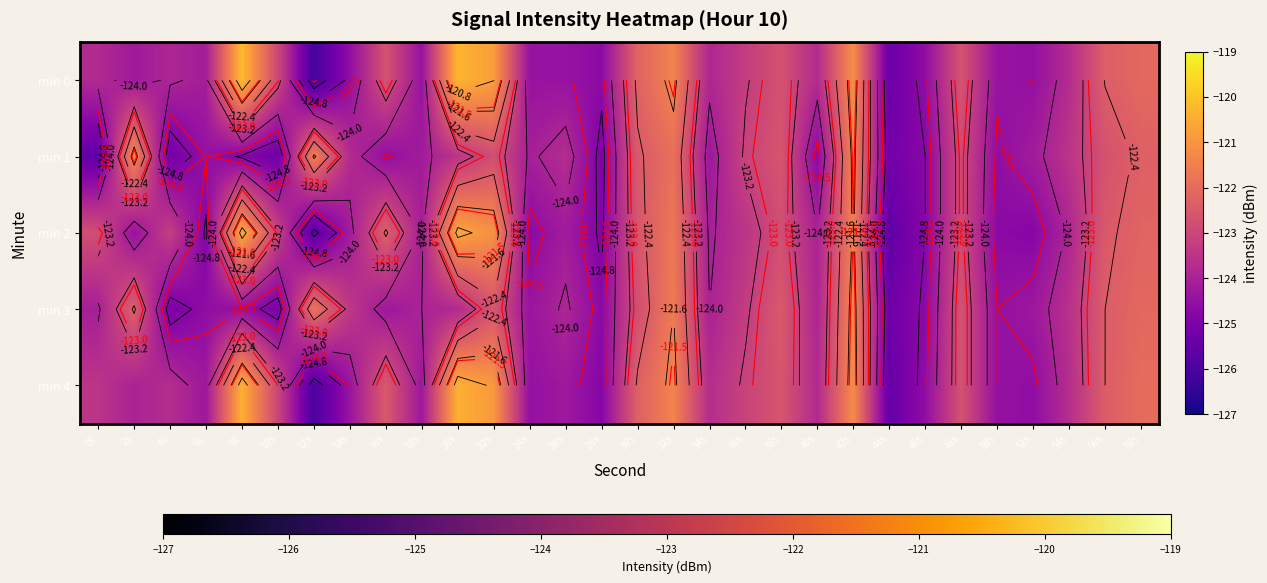

Is the value of min 2 at 58s greater than the value of min 1 at 52s?

Yes